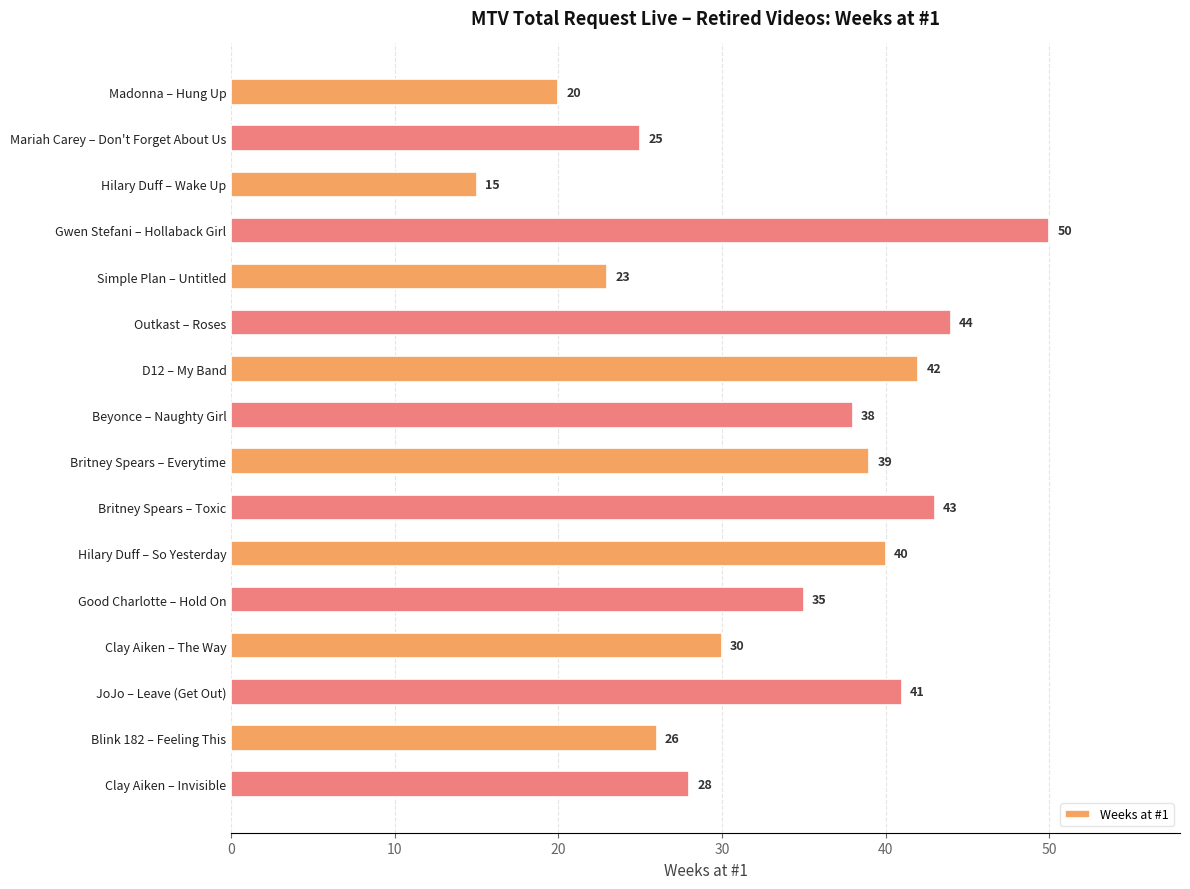

Where is the data nearest to the value 32?

Clay Aiken – The Way